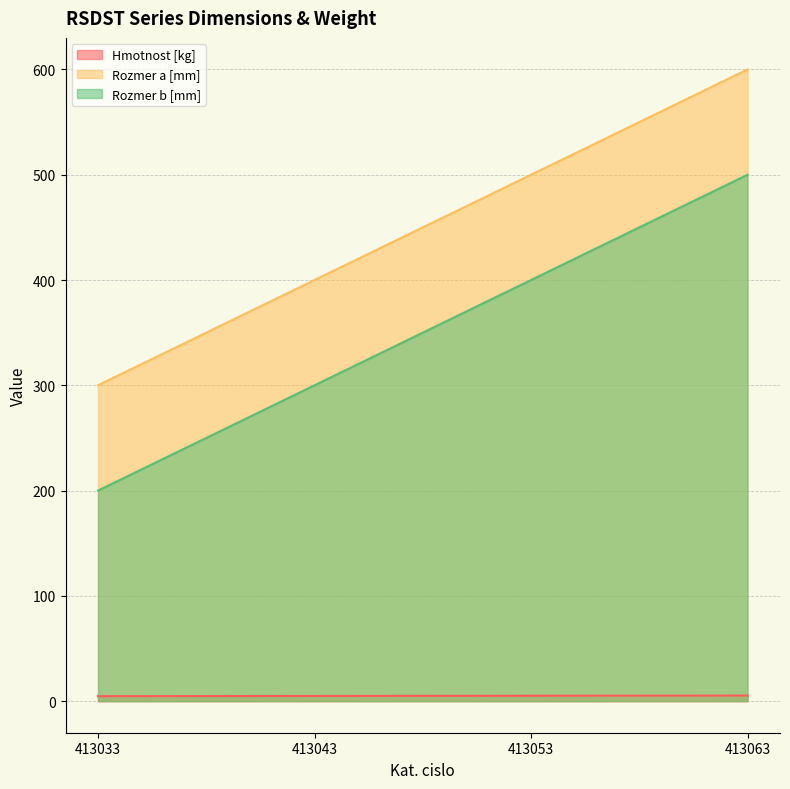

True or false: Rozmer a [mm] and Hmotnost [kg] cross at least once.

False